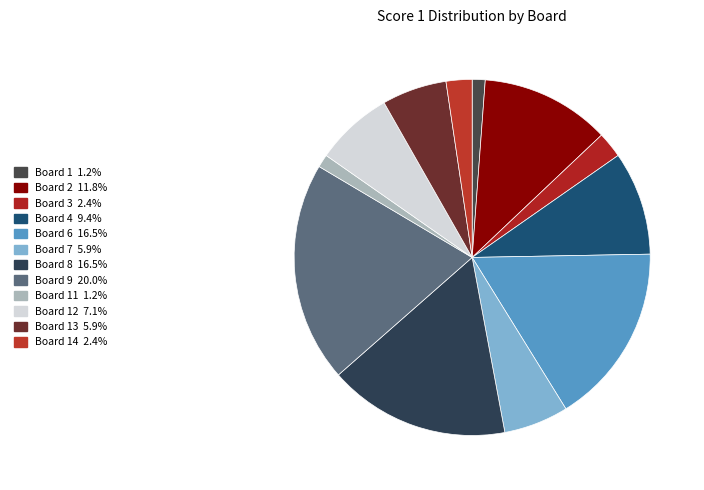

How many slices are in this pie chart?

12